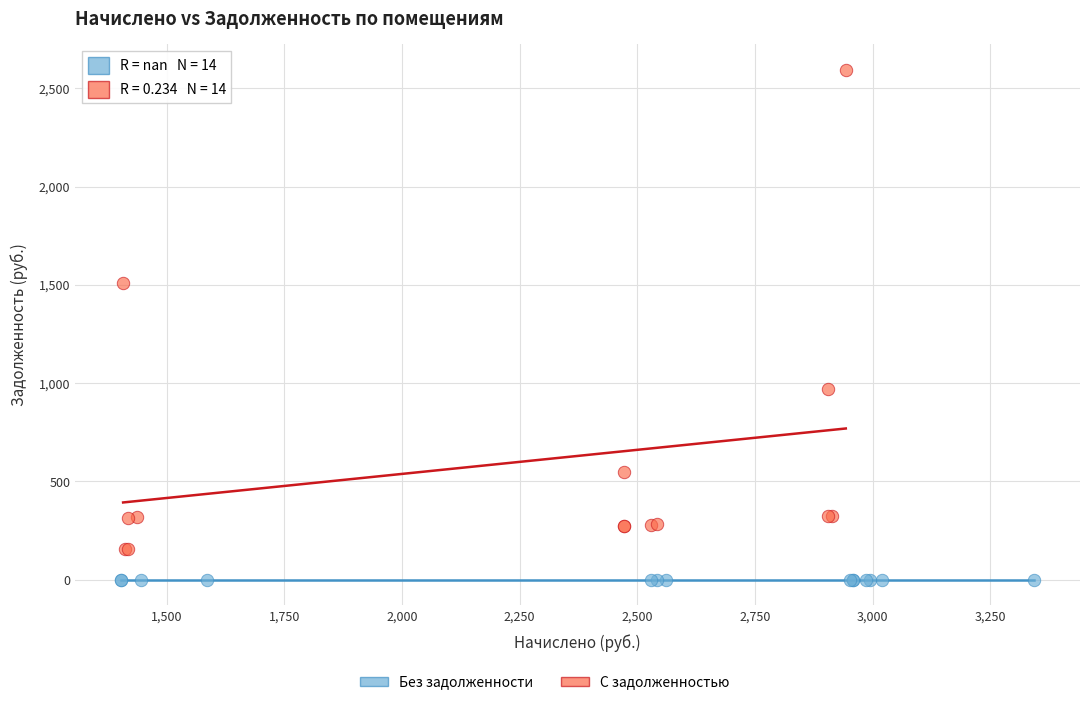

Which series contains the lowest Y value?

Без задолженности